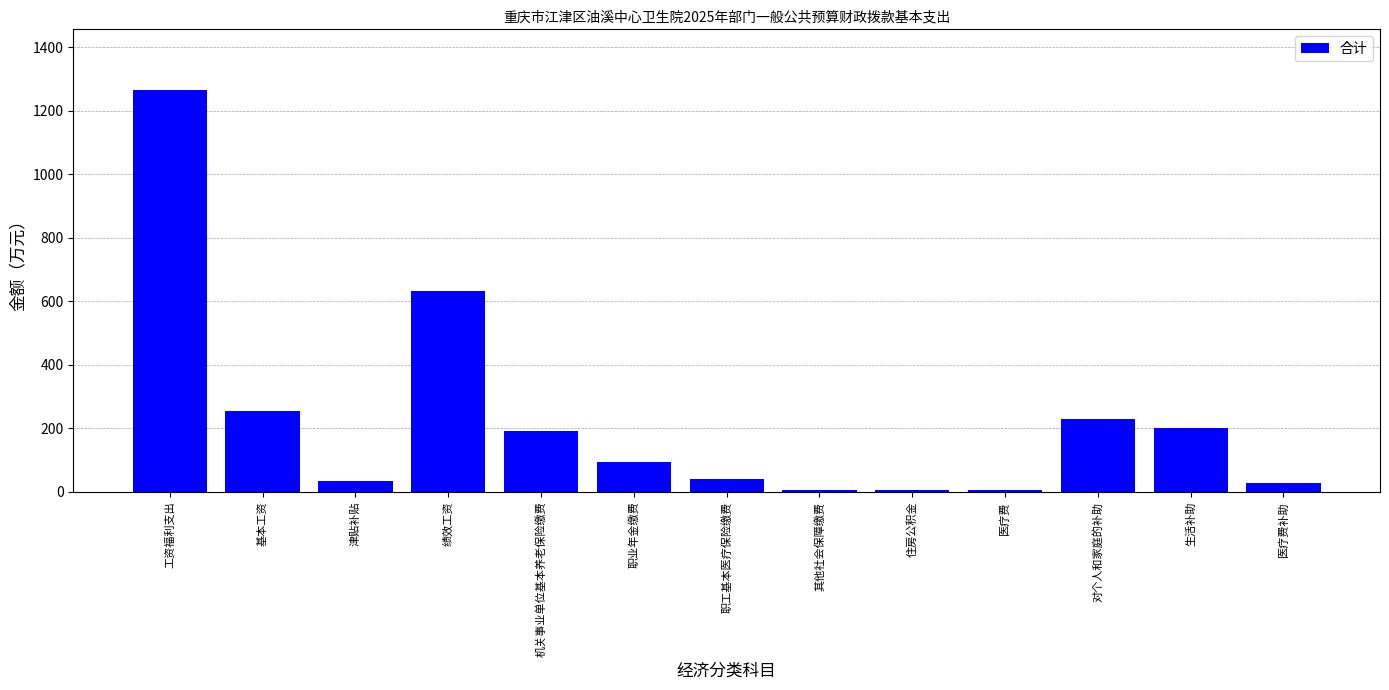

What is the change in value from 工资福利支出 to 绩效工资?

-632.5